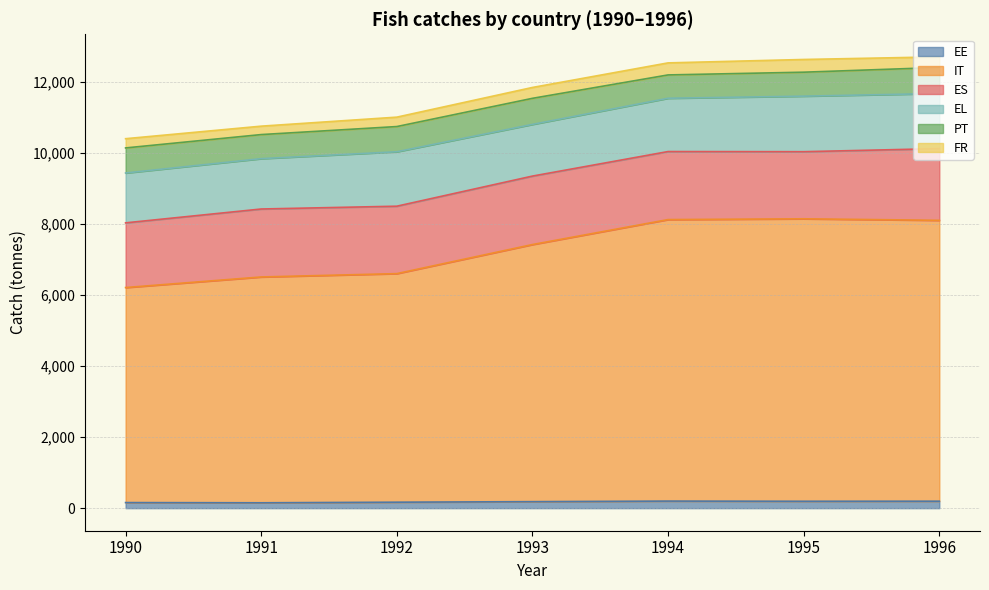

What is the sum of all IT values?

49887